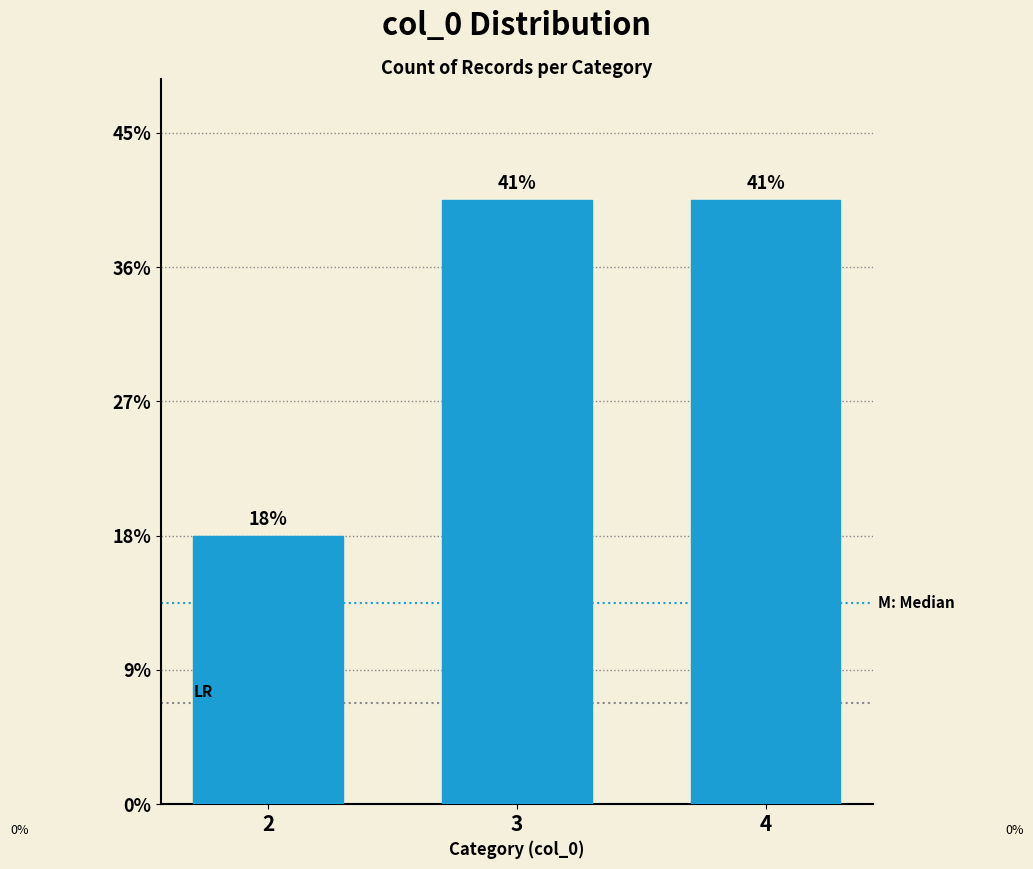

Does the chart contain any negative values?

No